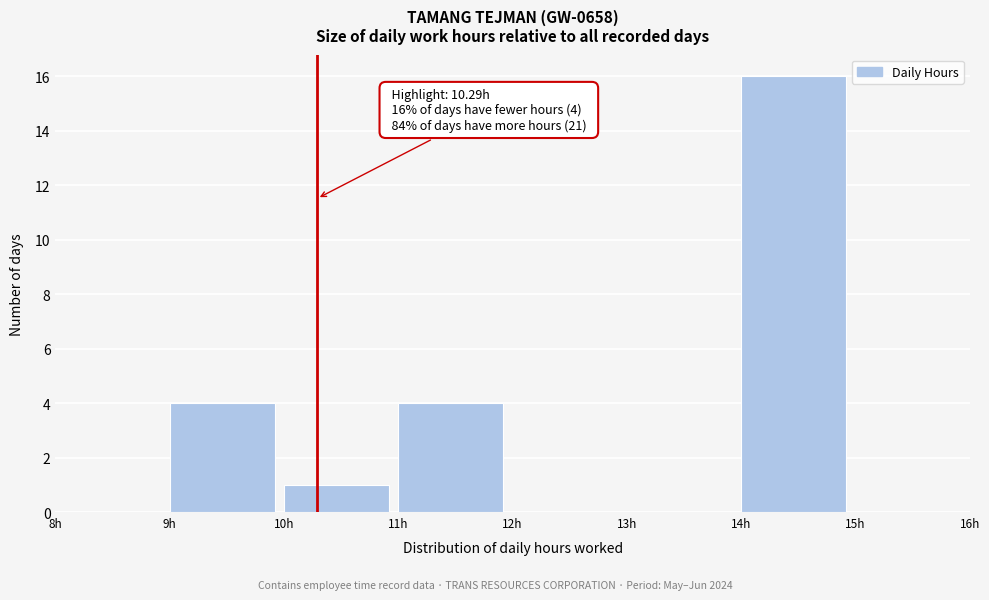

Over which range of the x-axis is the bar tallest?

14 to 15